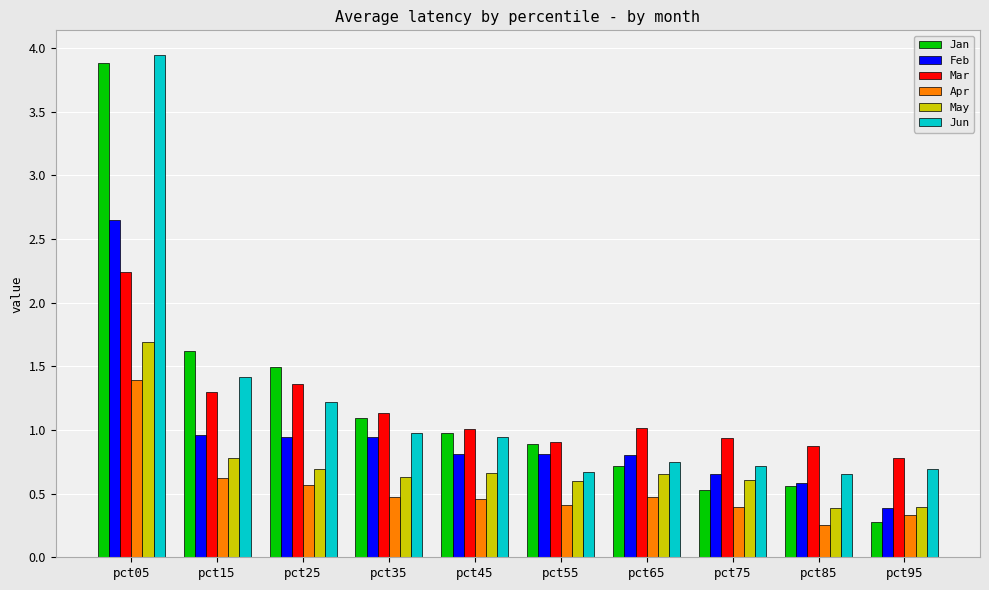

True or false: May has a value of 1.7 at pct05.

True